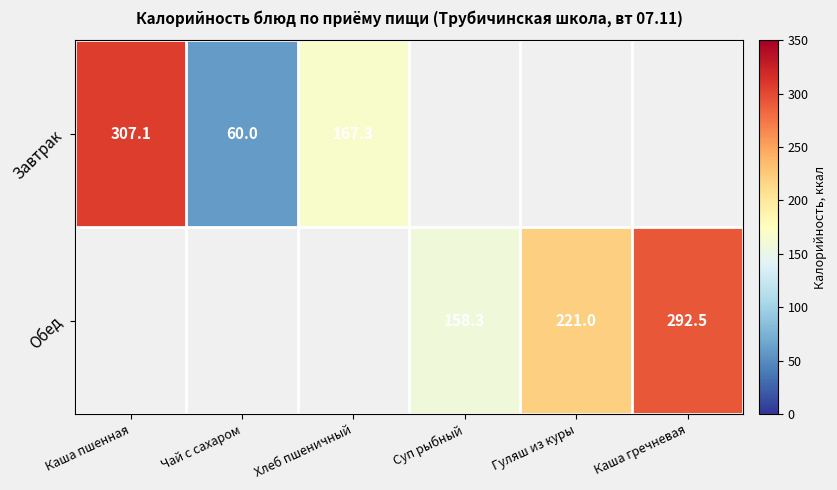

The value of Завтрак at Хлеб пшеничный is 227.4. True or false?

False